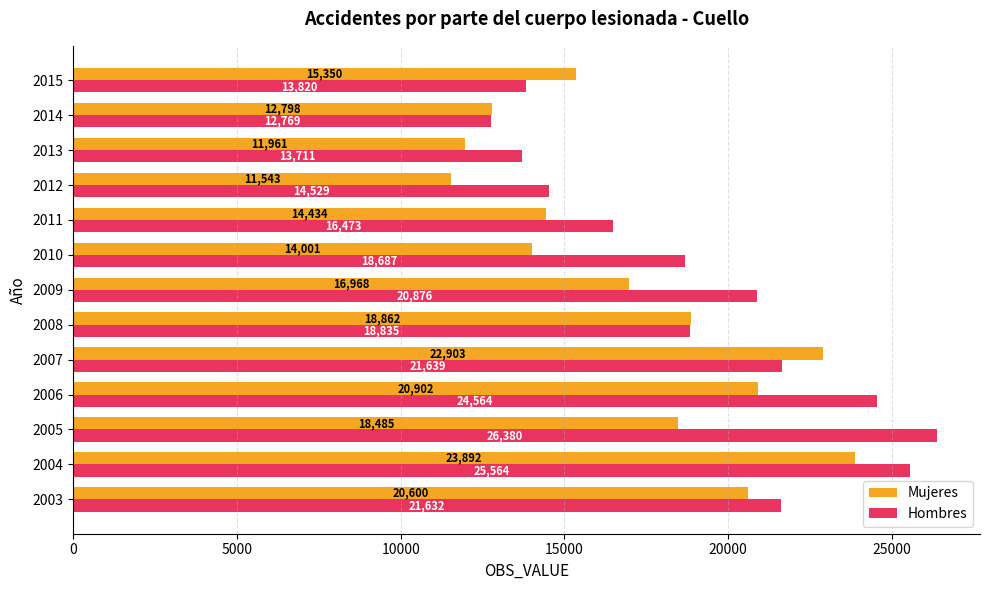

How many values in the Hombres series are below 18835?

6